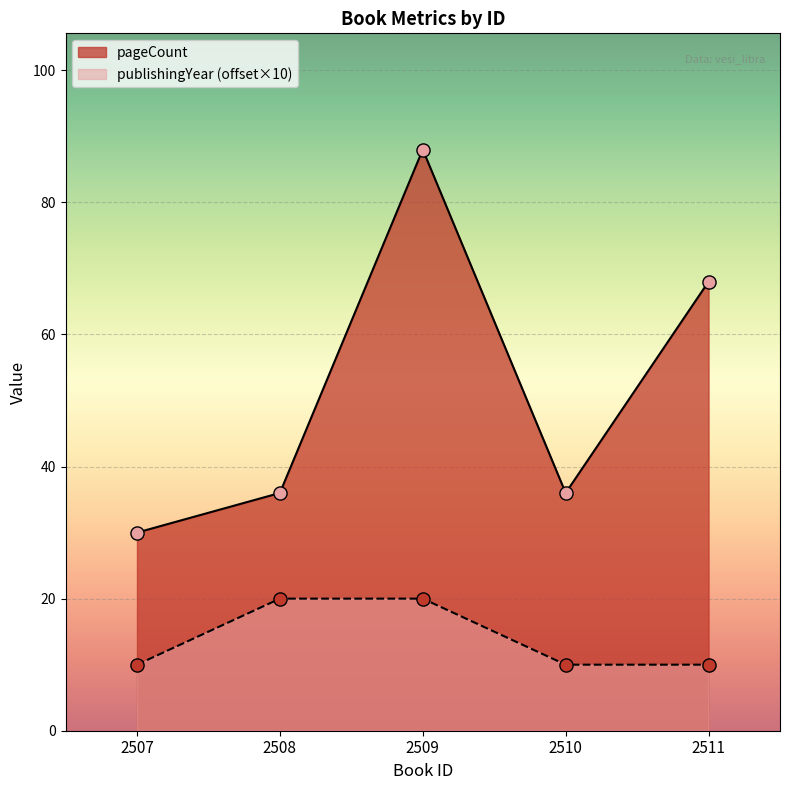

Is the value of publishingYear at 2507 greater than the value of pageCount at 2509?

No